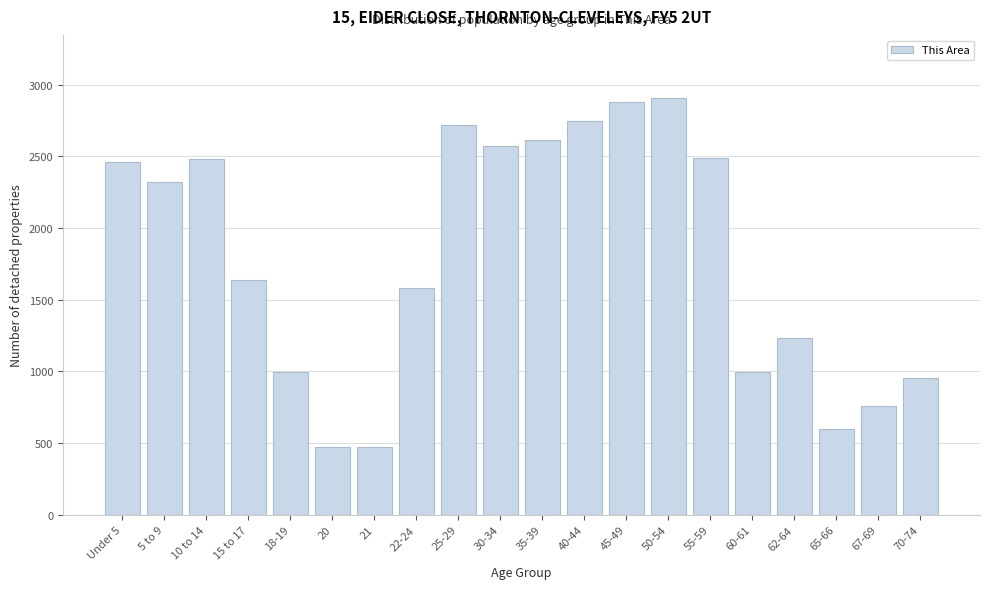

The value at 67-69 is 758. True or false?

True